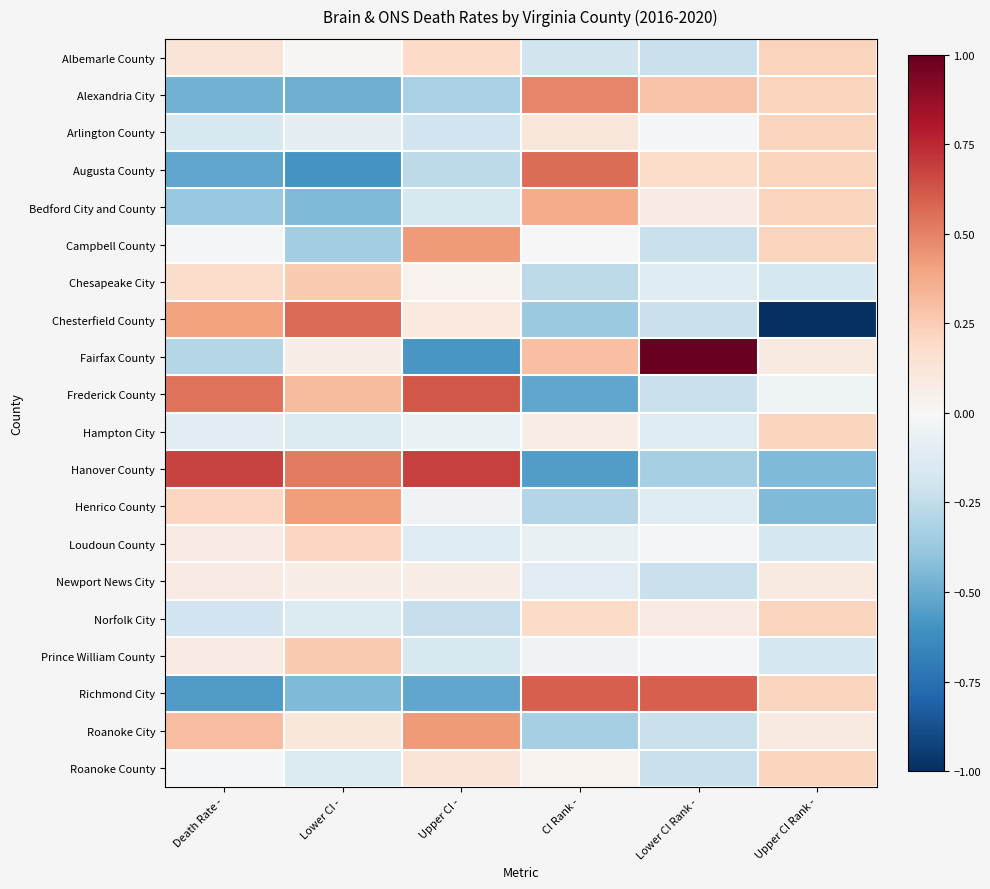

At which category is the sum across all series the highest?

Upper CI Rank -